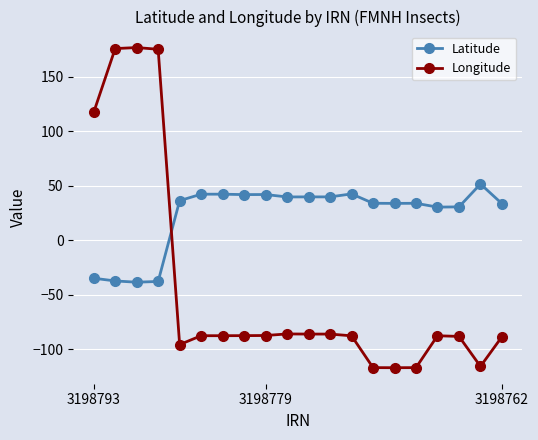

True or false: Latitude and Longitude intersect in this chart.

True